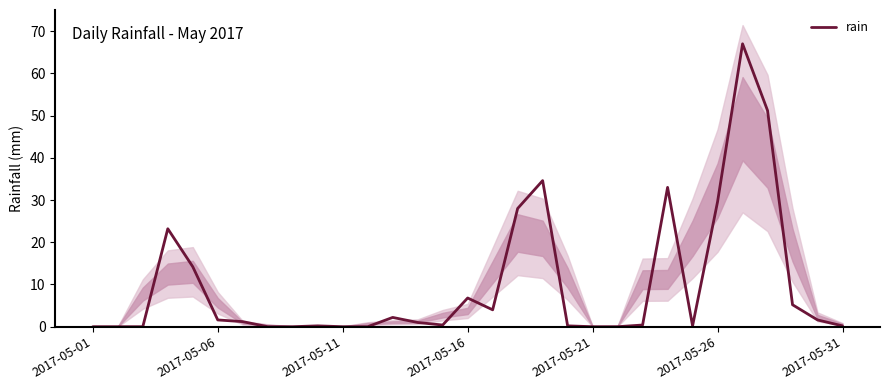

What is the maximum value for rain?

67.0